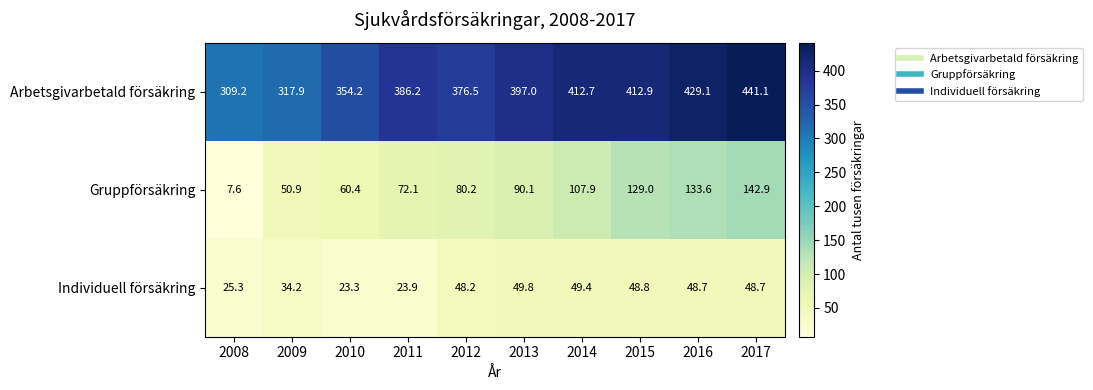

What is the approximate value of Gruppförsäkring at 2008?

7.6